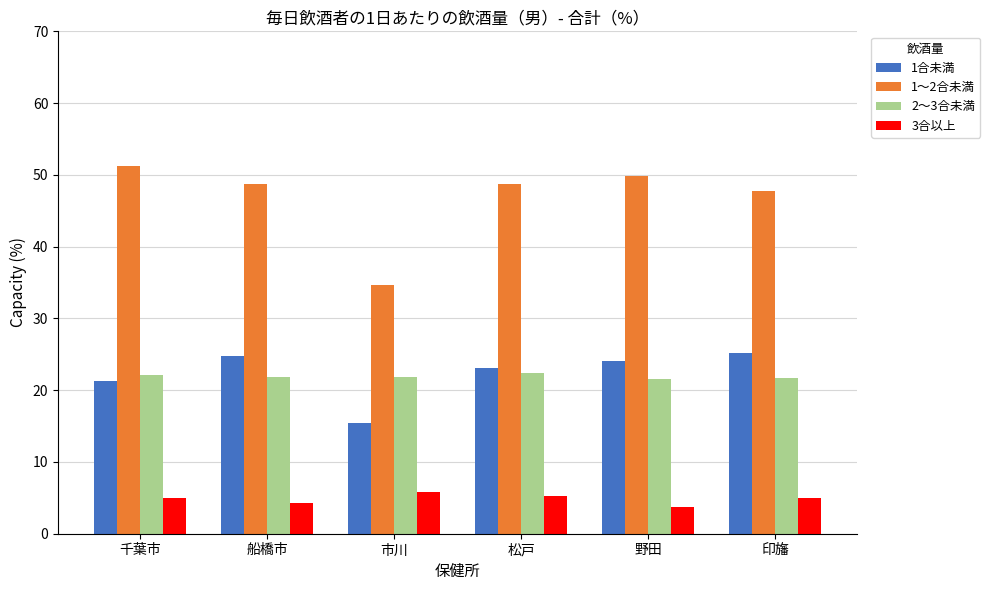

What is the smallest value displayed?

3.7